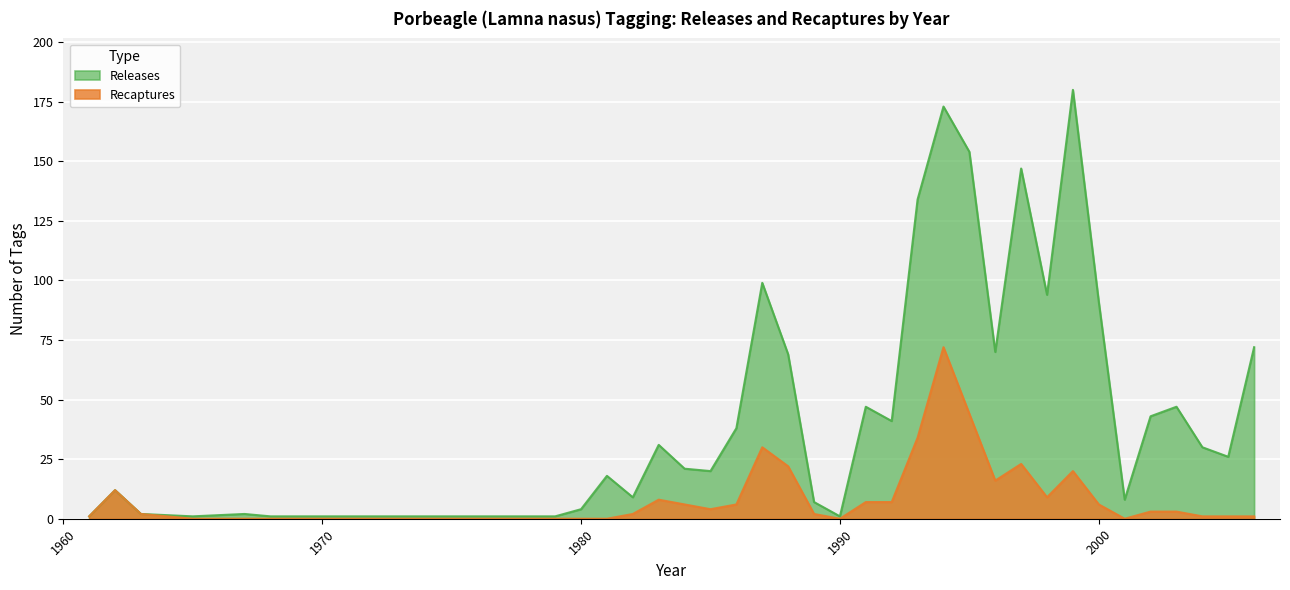

Does the chart display data point markers on the line(s)?

No